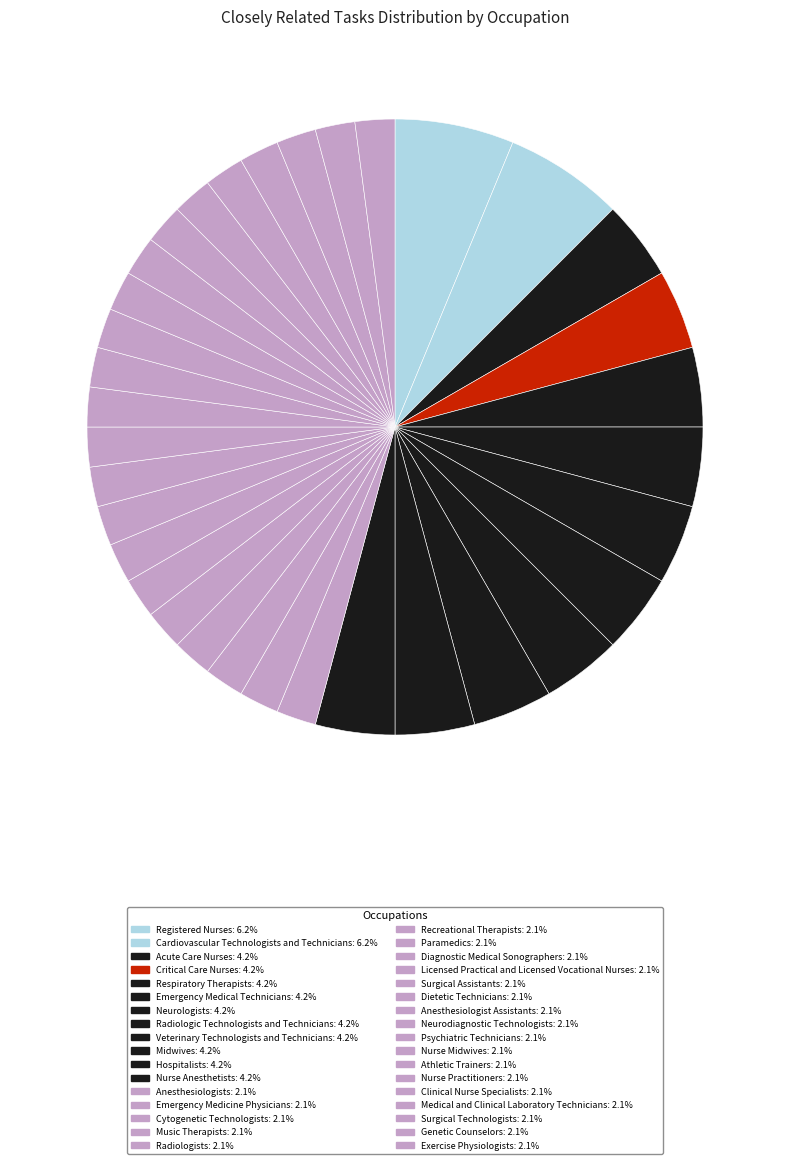

Between Cardiovascular Technologists and Technicians and Psychiatric Technicians, which is larger?

Cardiovascular Technologists and Technicians